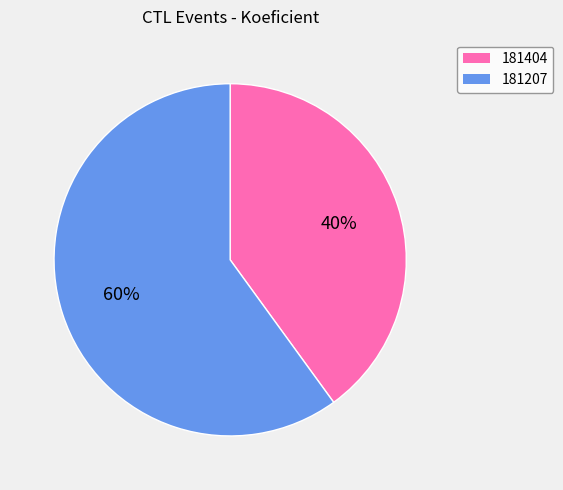

Which slice is the smallest?

181404